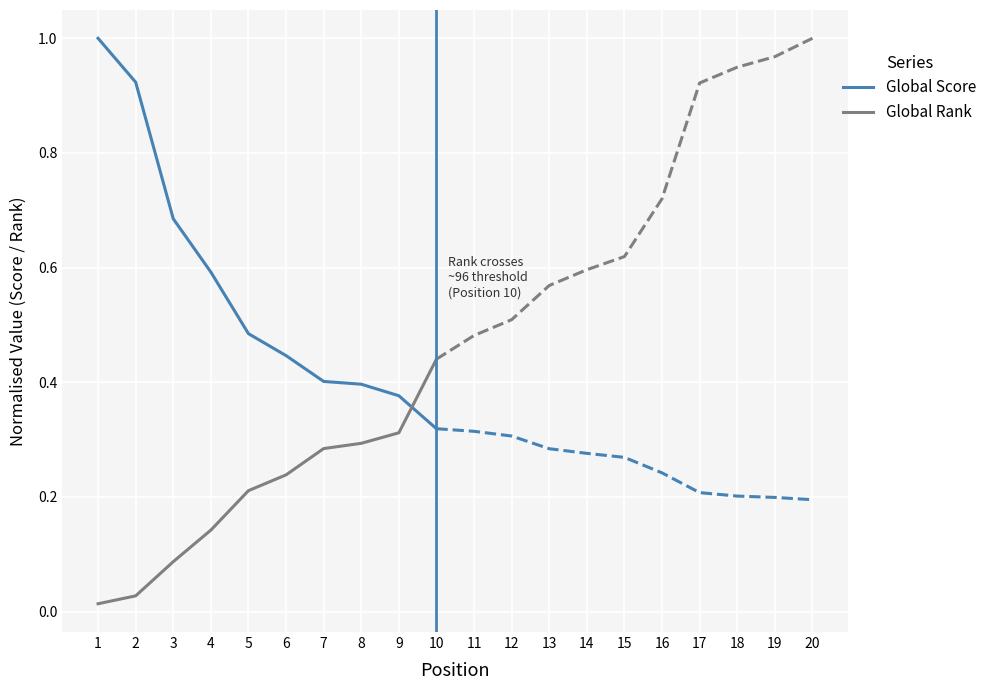

What is the approximate value of Global Score at 1?

1.0